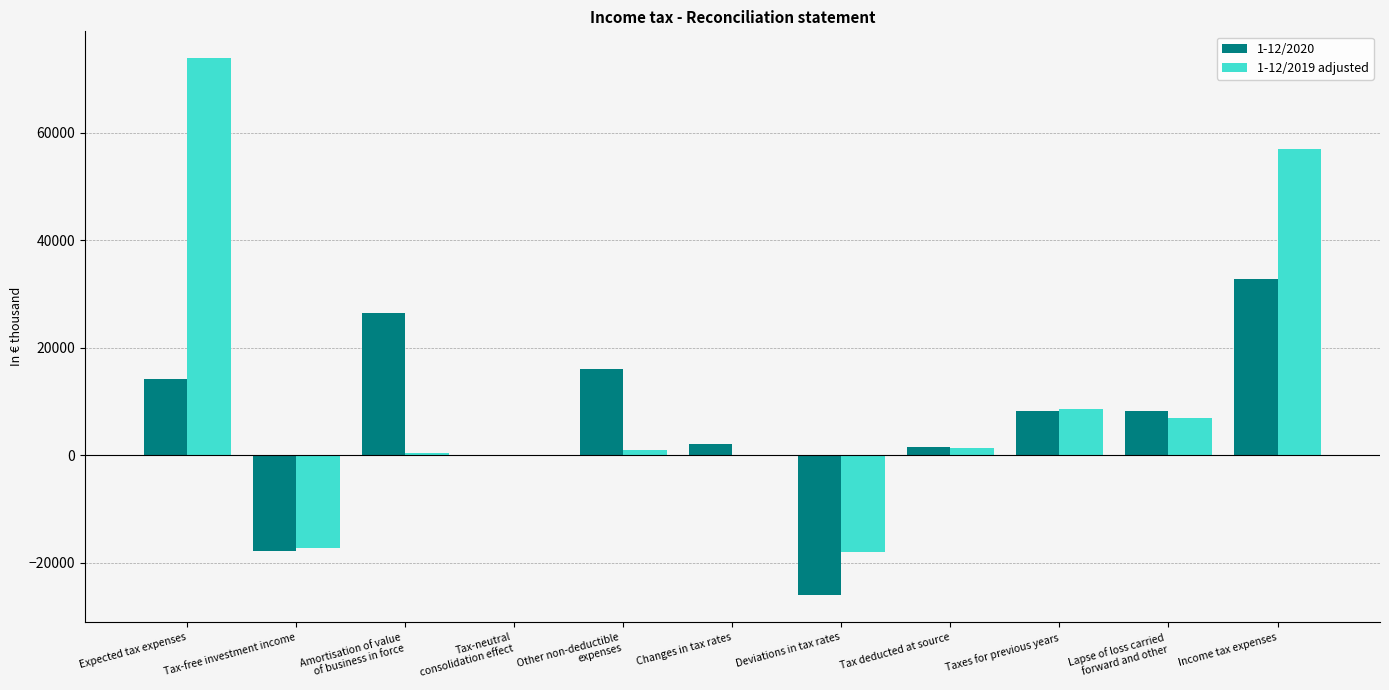

What is the greatest value displayed?

73917